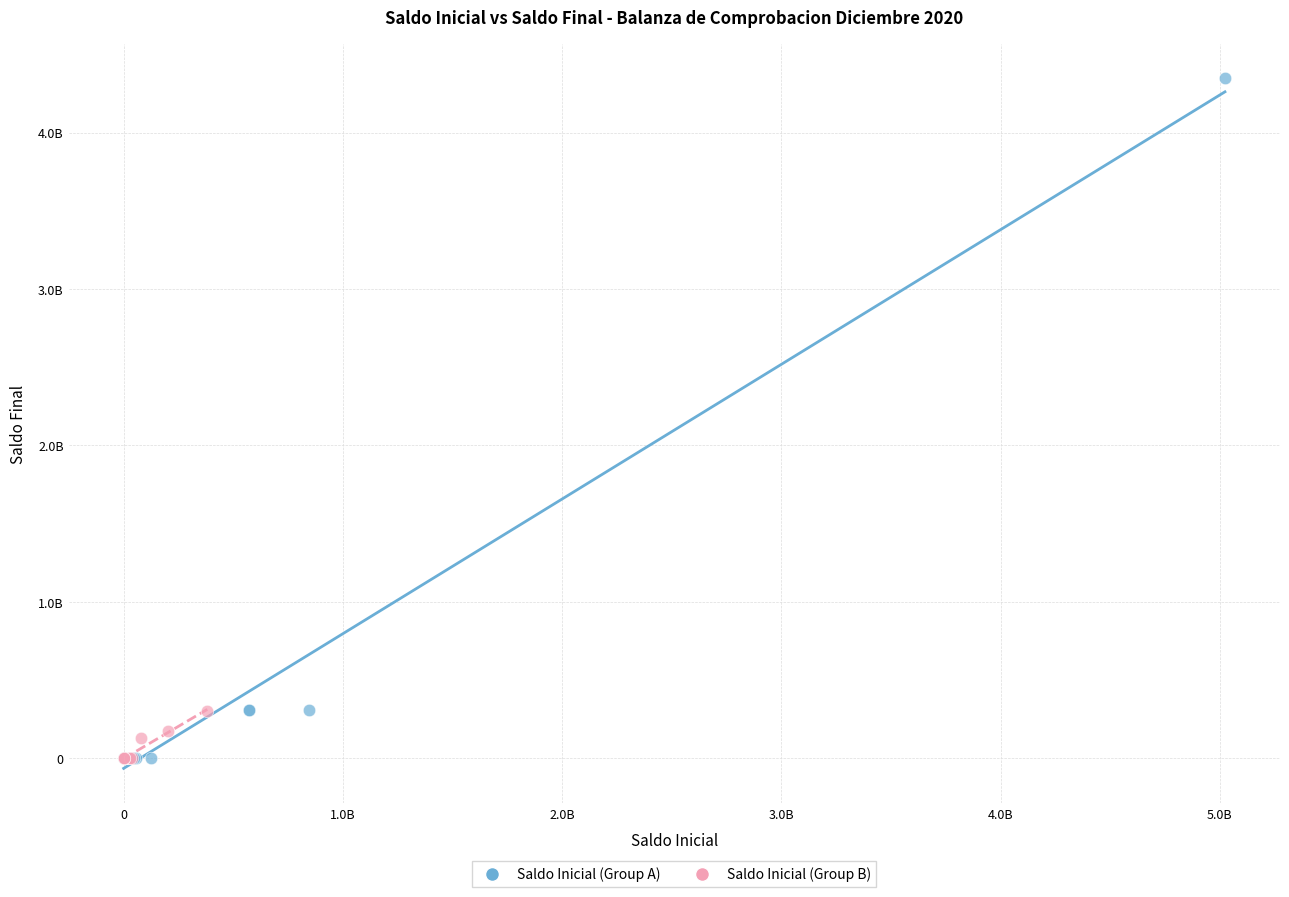

Which series has the widest spread of Y values?

Saldo Inicial (Group A)